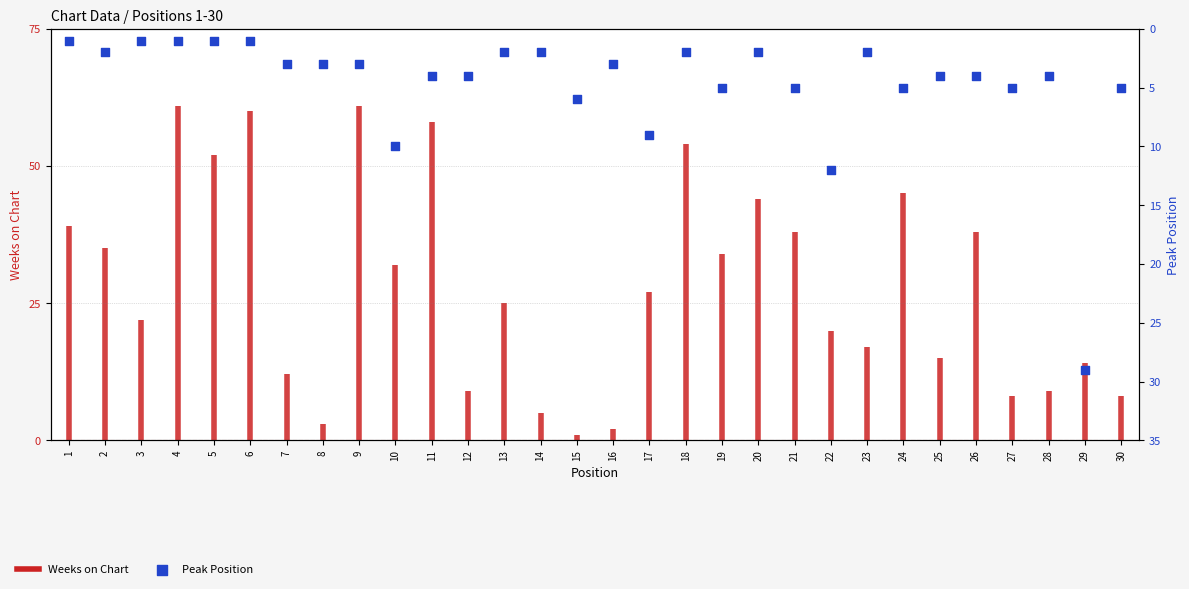

What is the change in value from 5 to 27?

+4